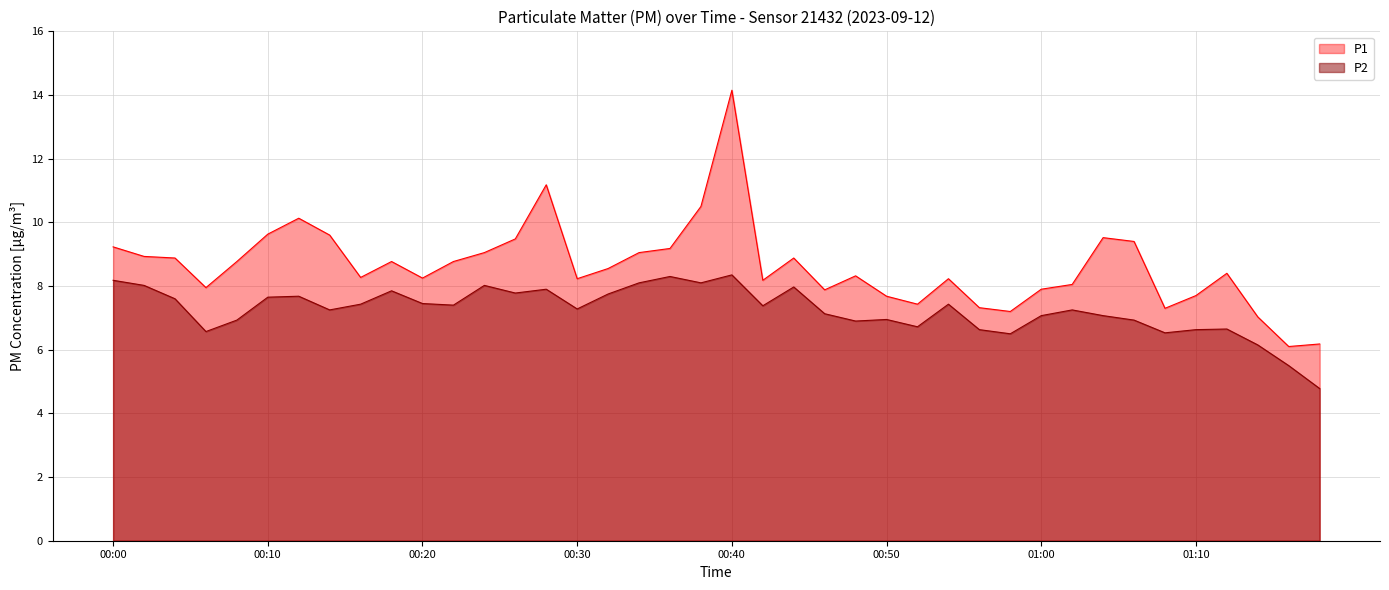

List the series in order of their peak value, highest first.

P1, P2